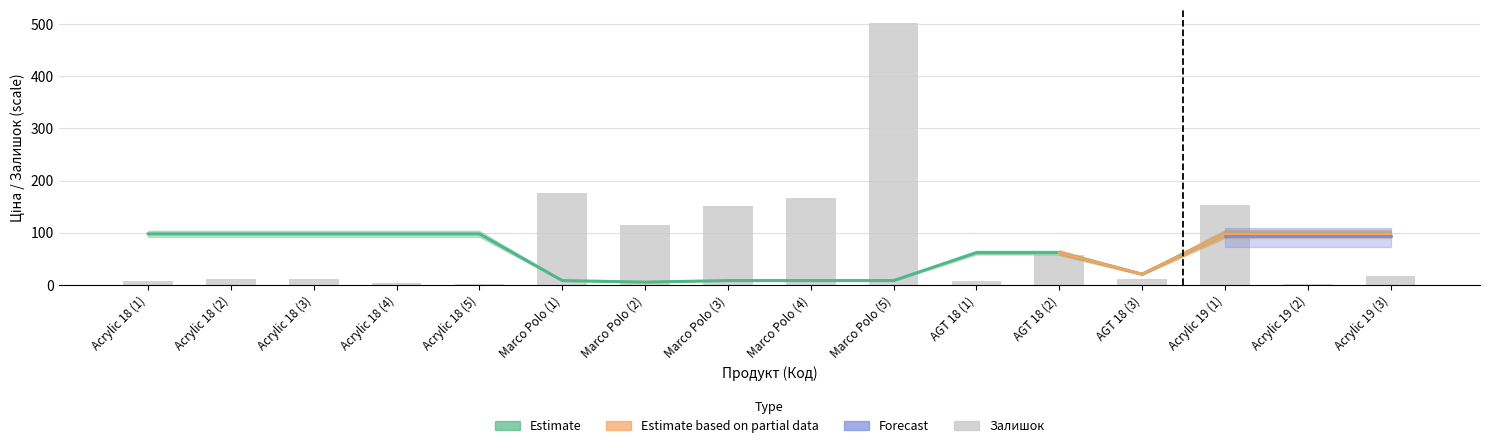

What is the average value?

87